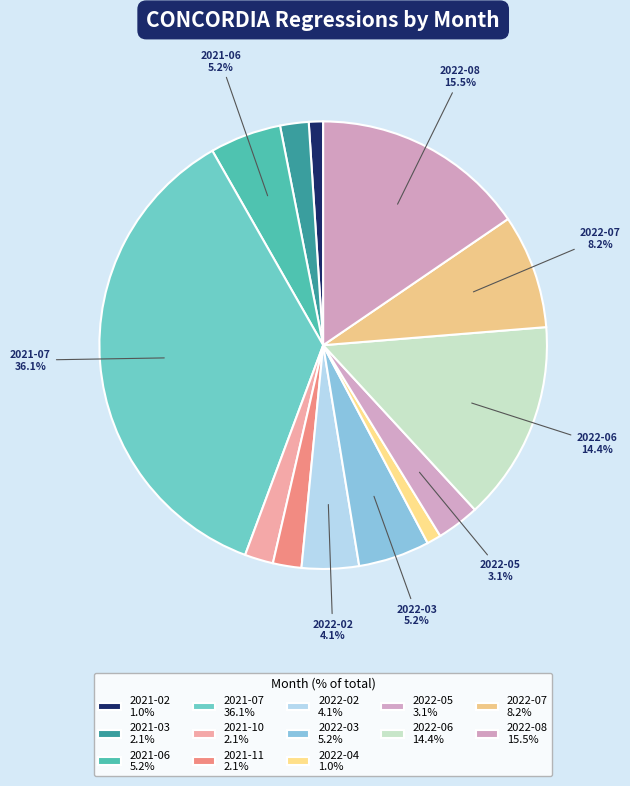

To the nearest percent, what portion does 2022-05 represent?

3%